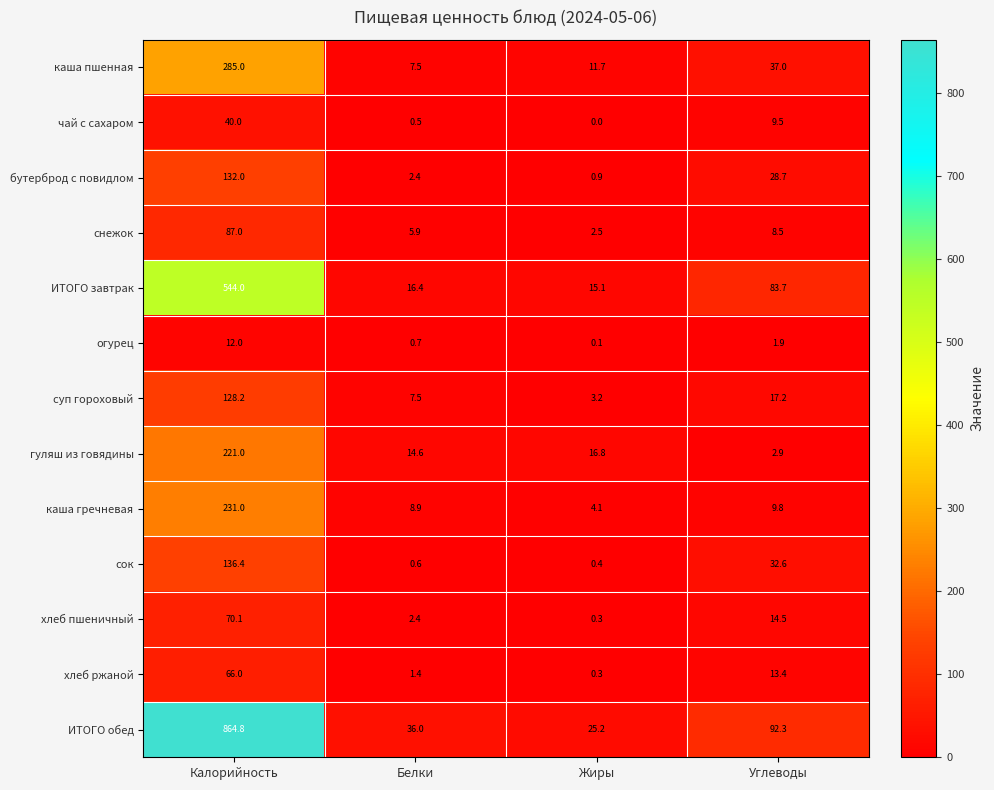

What is the difference between the highest and lowest values at Белки?

35.5